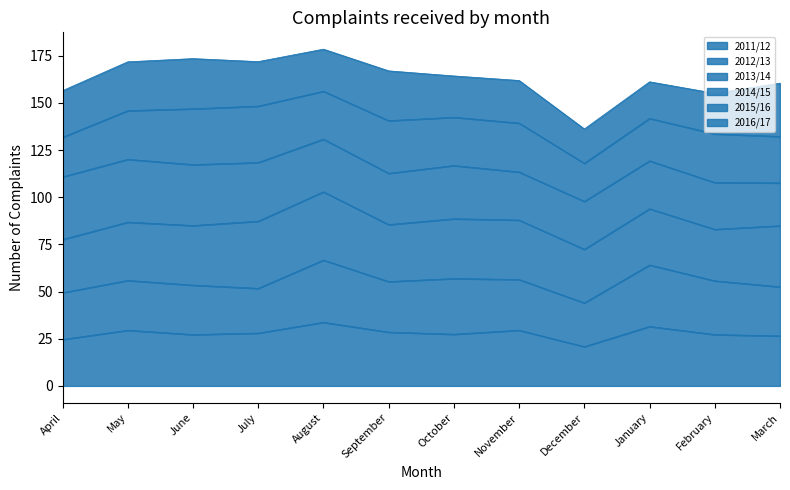

True or false: 2011/12 has a value of 46.2 at June.

False